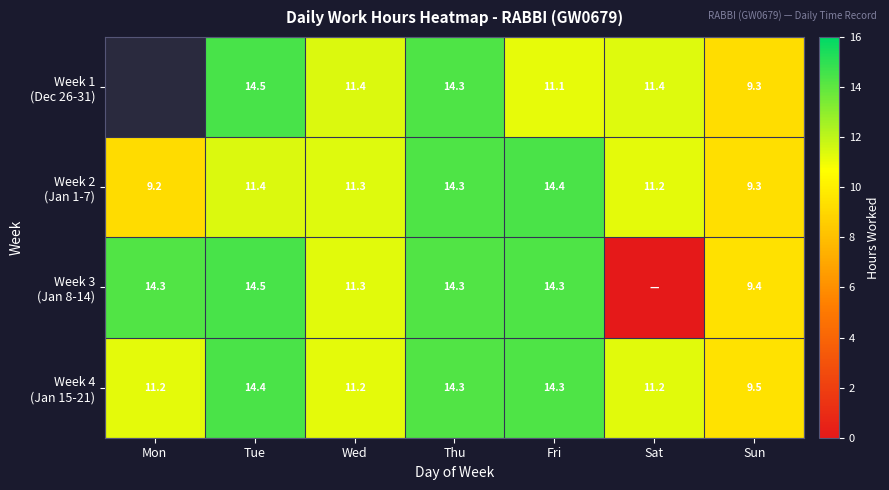

Which series has the largest range (max minus min)?

Week 3 (Jan 8-14)